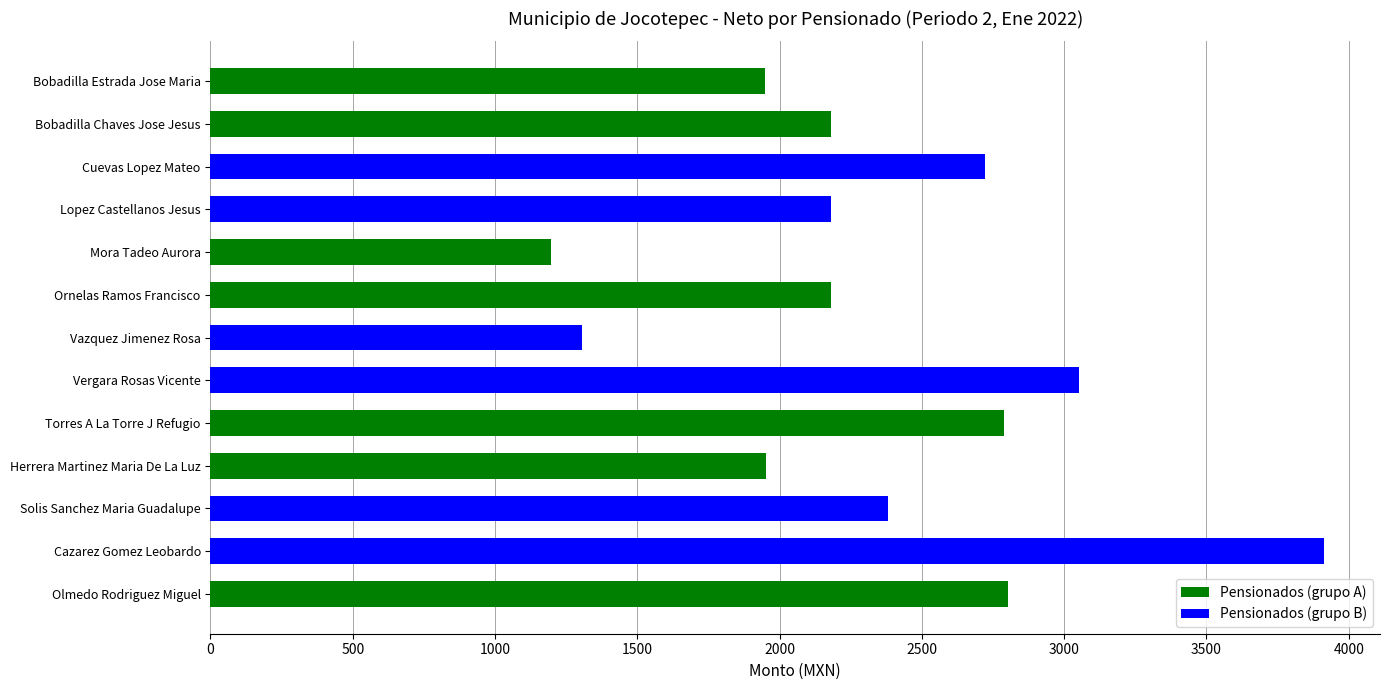

What is the approximate value at Mora Tadeo Aurora?

1196